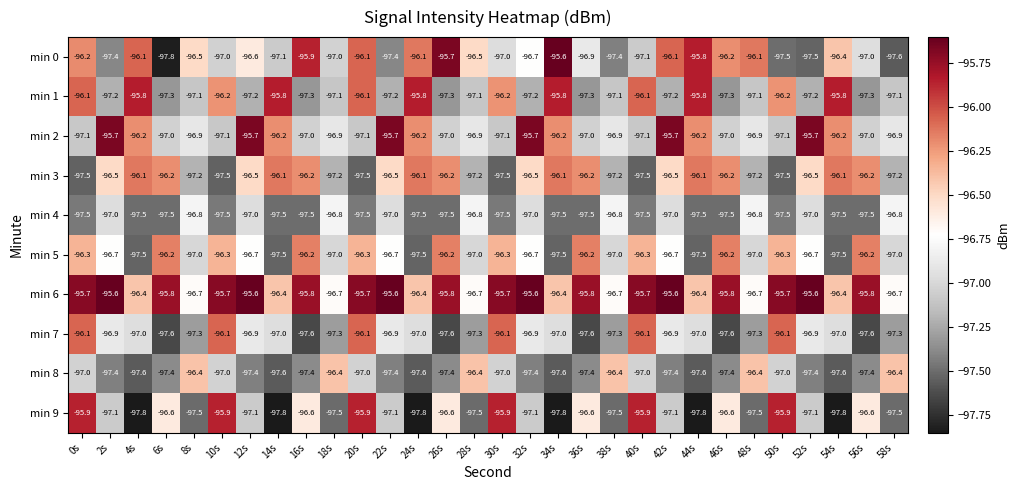

What is the maximum value shown in the chart?

-95.6